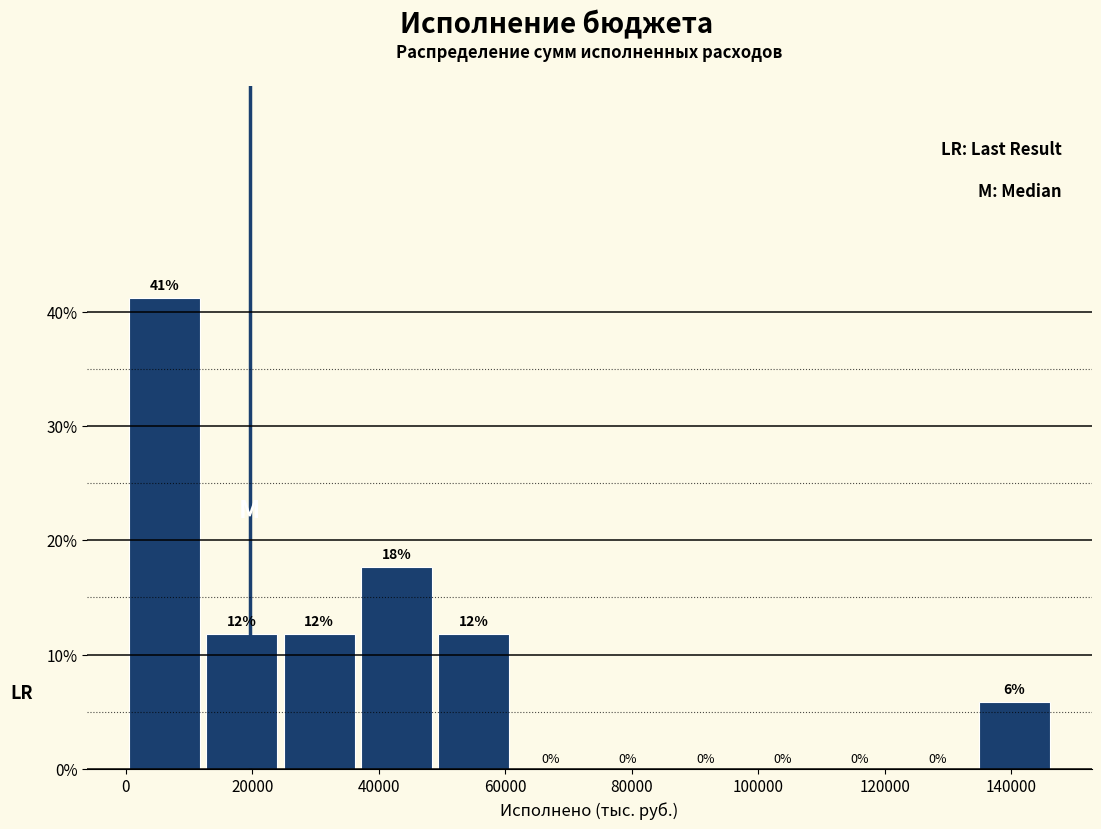

Over which range of the x-axis is the bar tallest?

0 to 12000